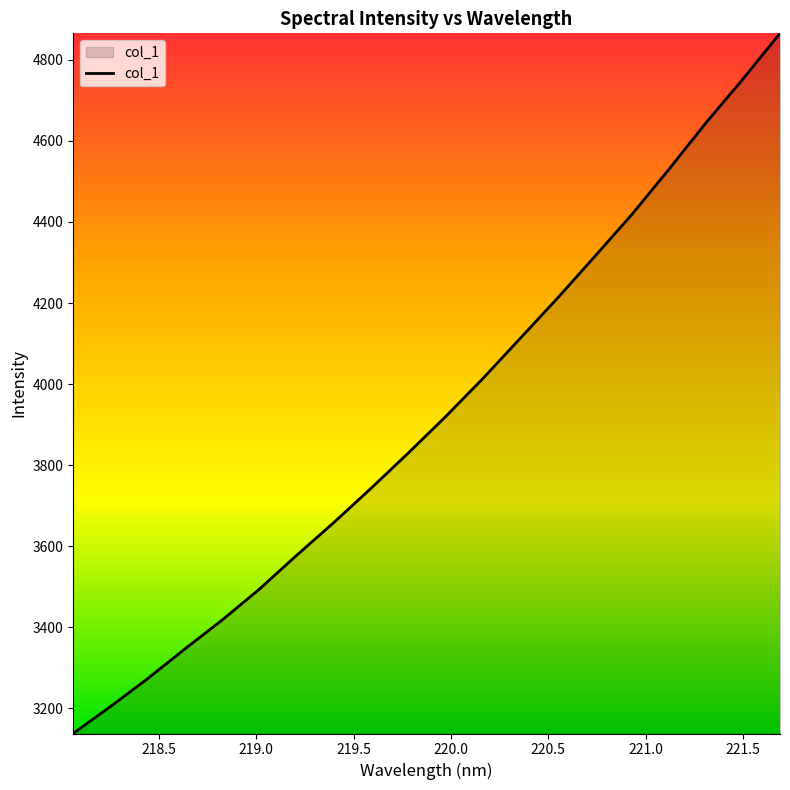

What is the difference between the maximum and minimum values?

1727.7